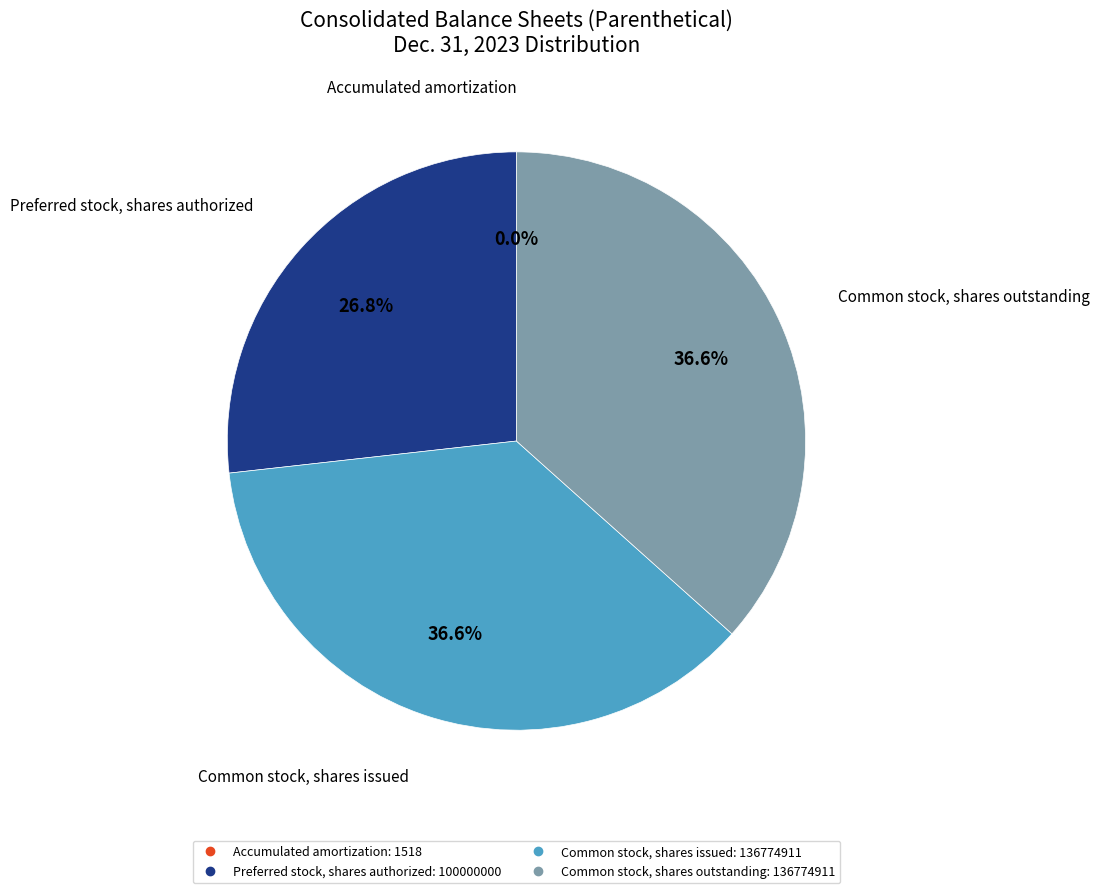

Is it true that Preferred stock, shares authorized is 27% of the pie?

True